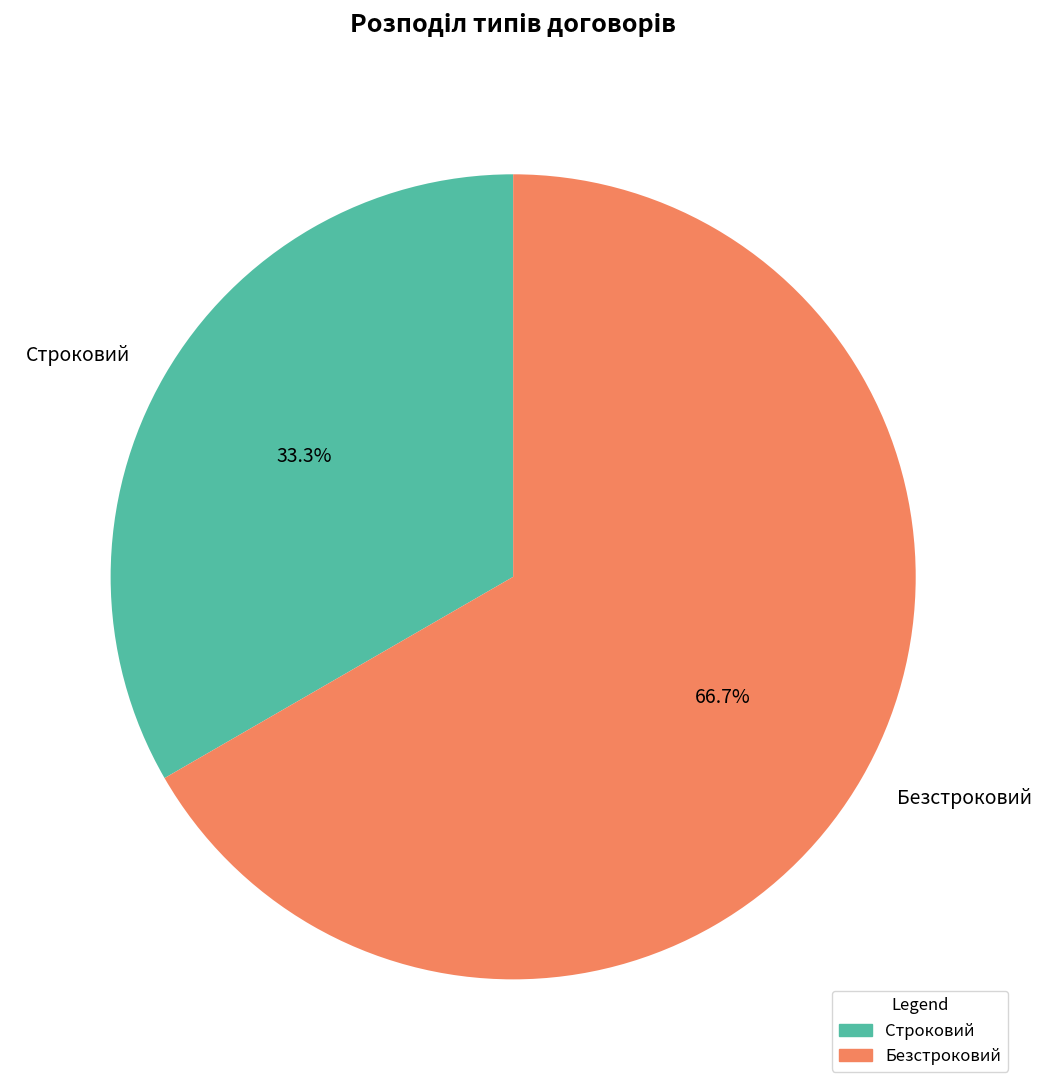

To the nearest percent, what is the difference between the Безстроковий and Строковий slice percentages?

33%